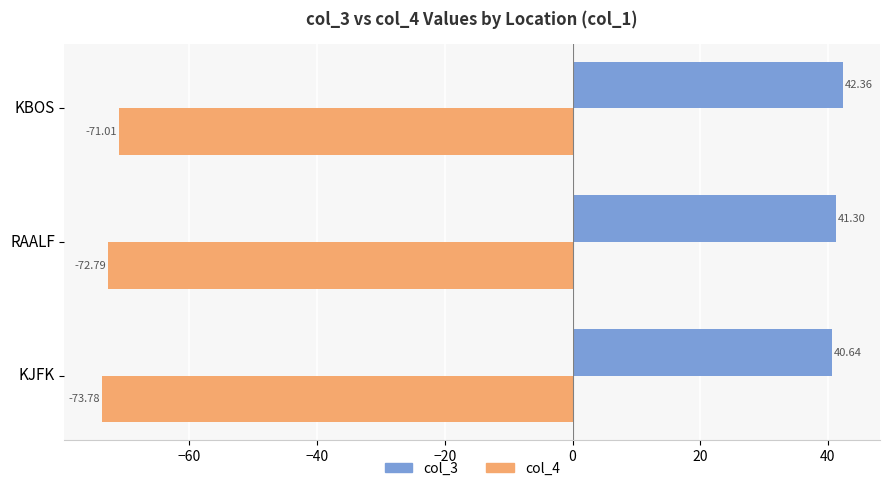

List the series in order of their overall mean, highest first.

col_3, col_4